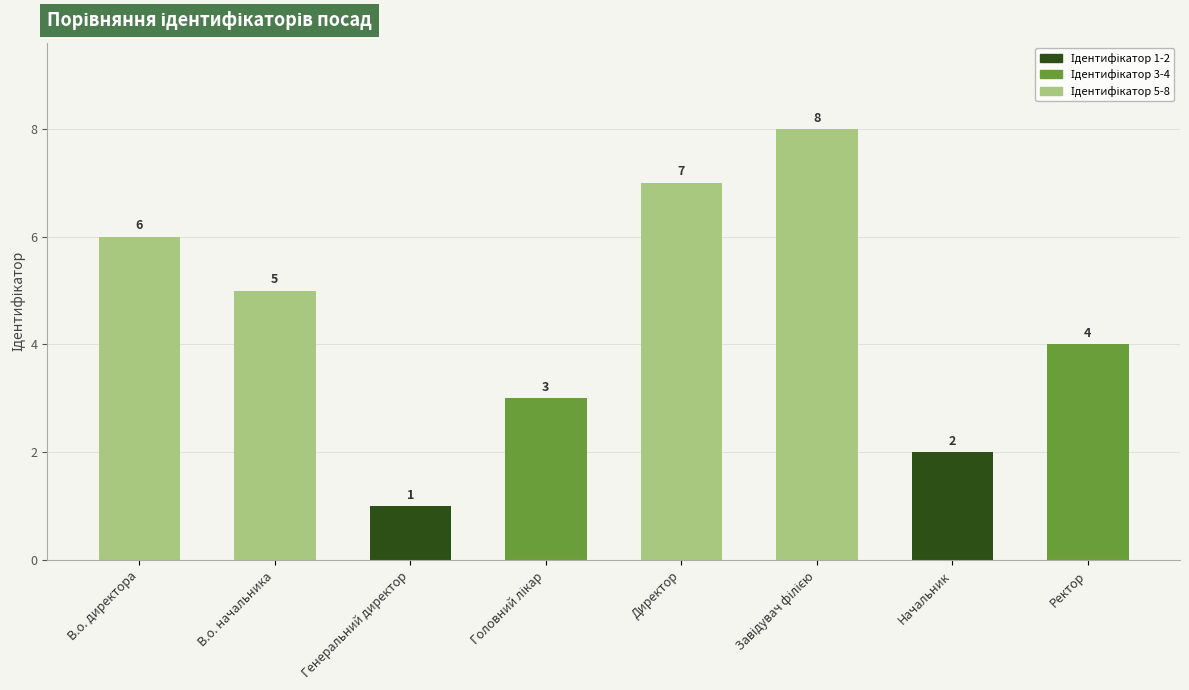

What is the greatest value displayed?

8